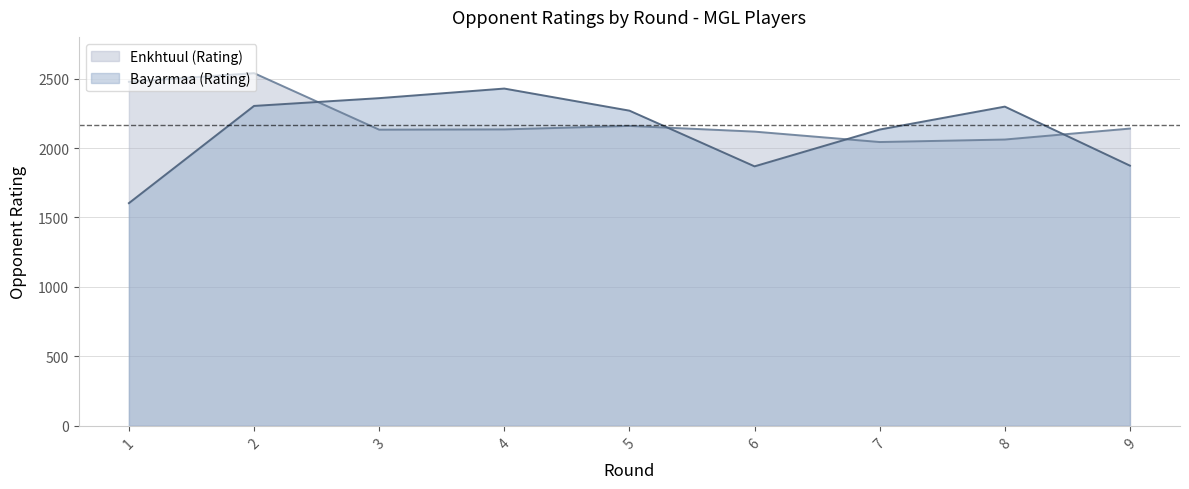

Which series has the widest spread of values?

Bayarmaa (Rating)